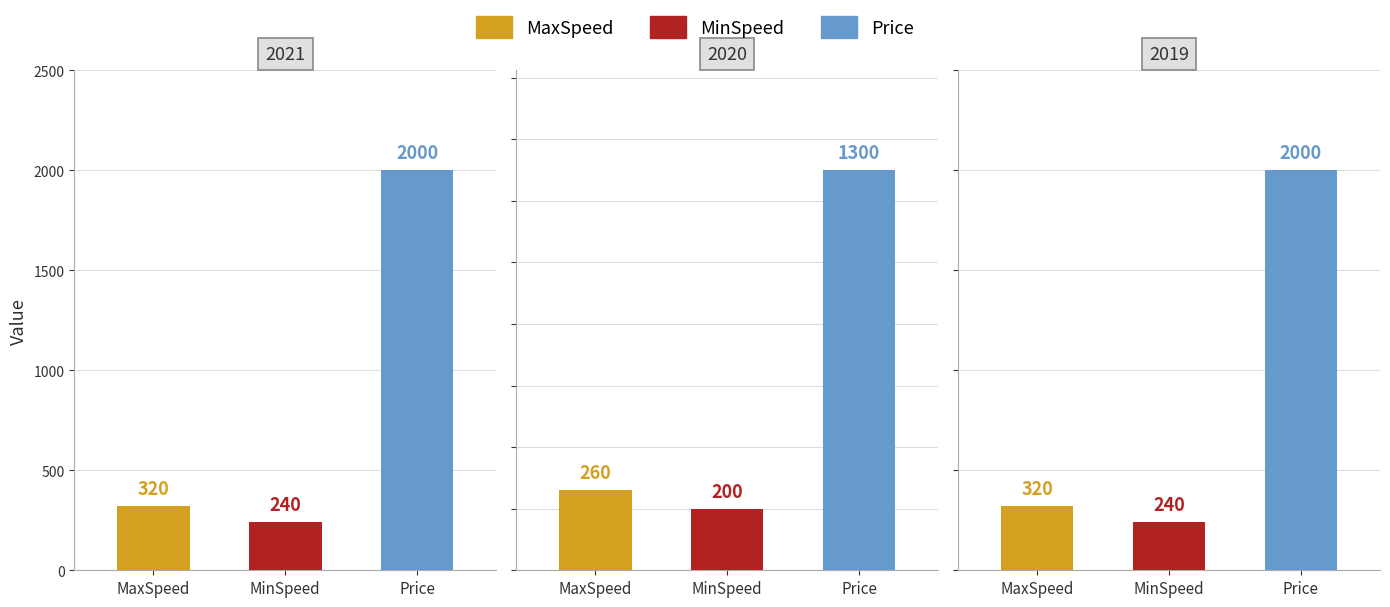

Which category has the highest value in the MaxSpeed series?

2021